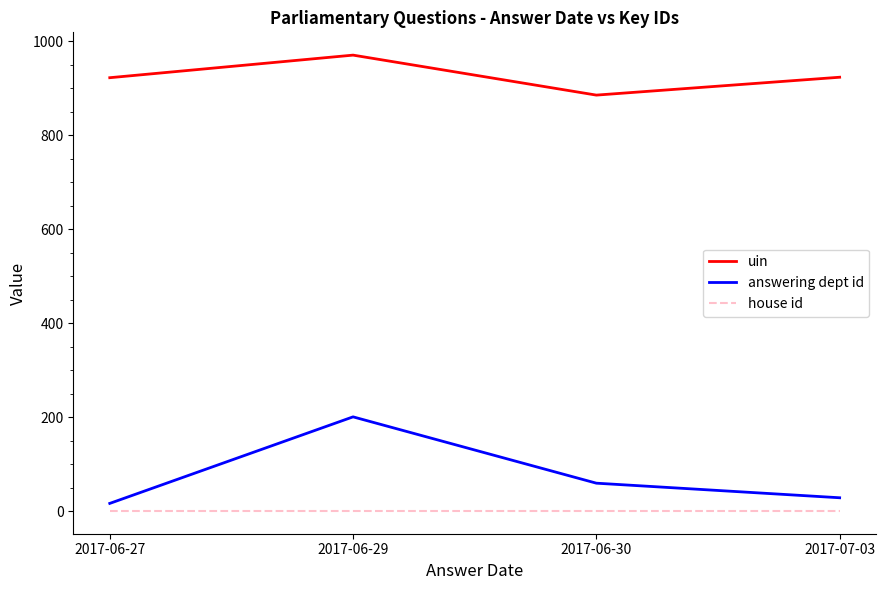

True or false: uin and house id cross at least once.

False